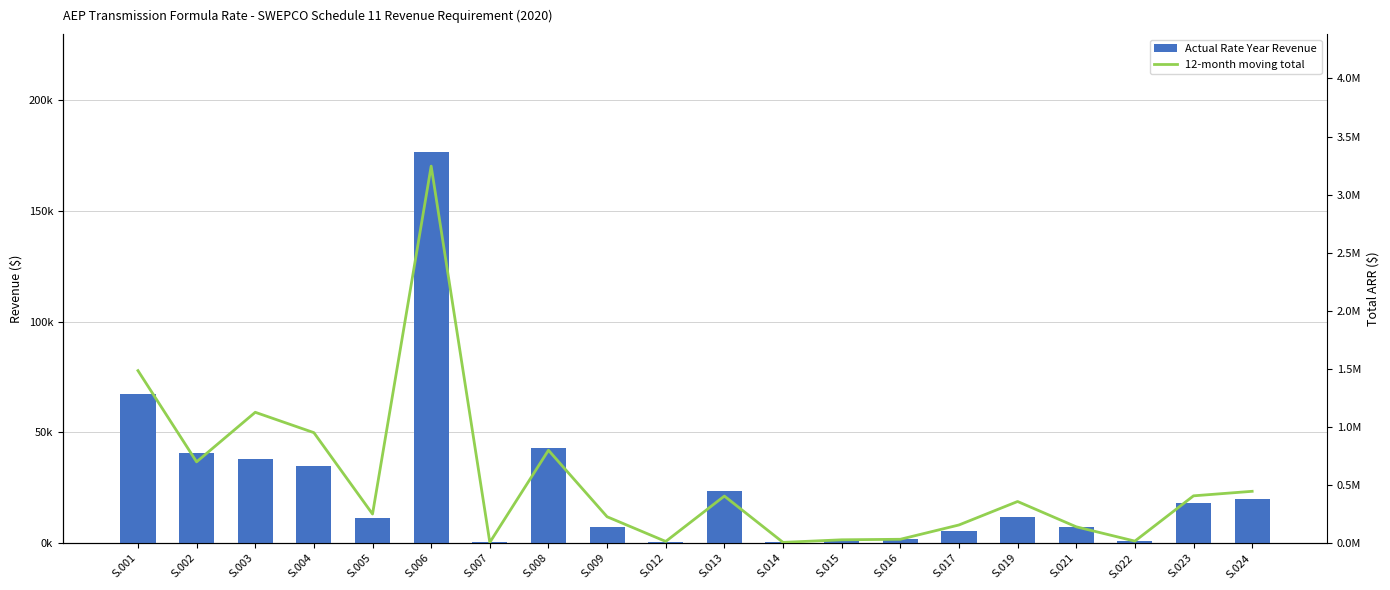

Rank the series by their average value, from highest to lowest.

12-month moving total, Actual Rate Year Revenue